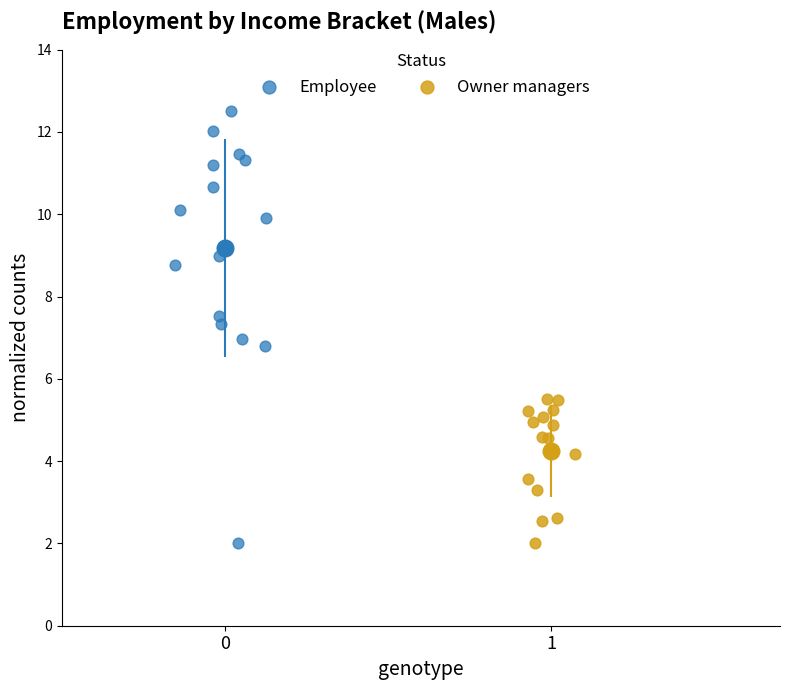

Which series has the largest Y range (max minus min)?

Employee